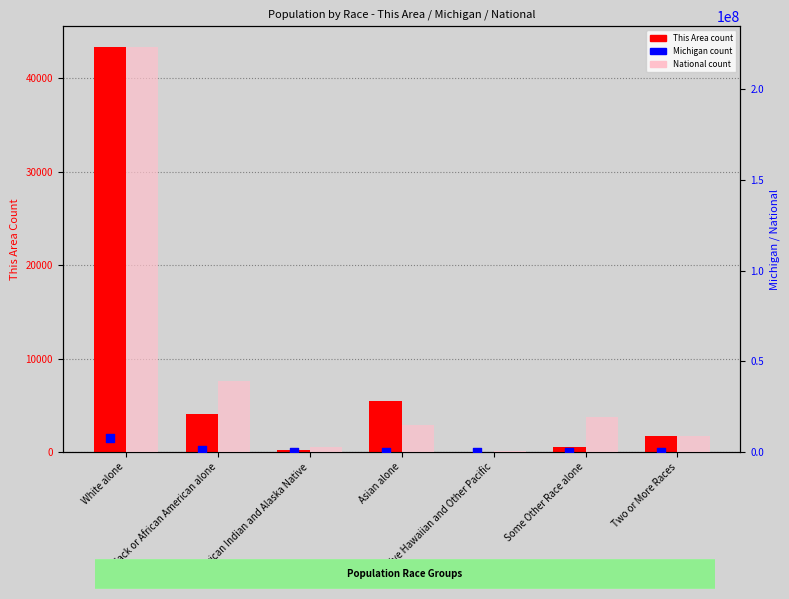

What is the total value across all series at Some Other Race alone?

19254949